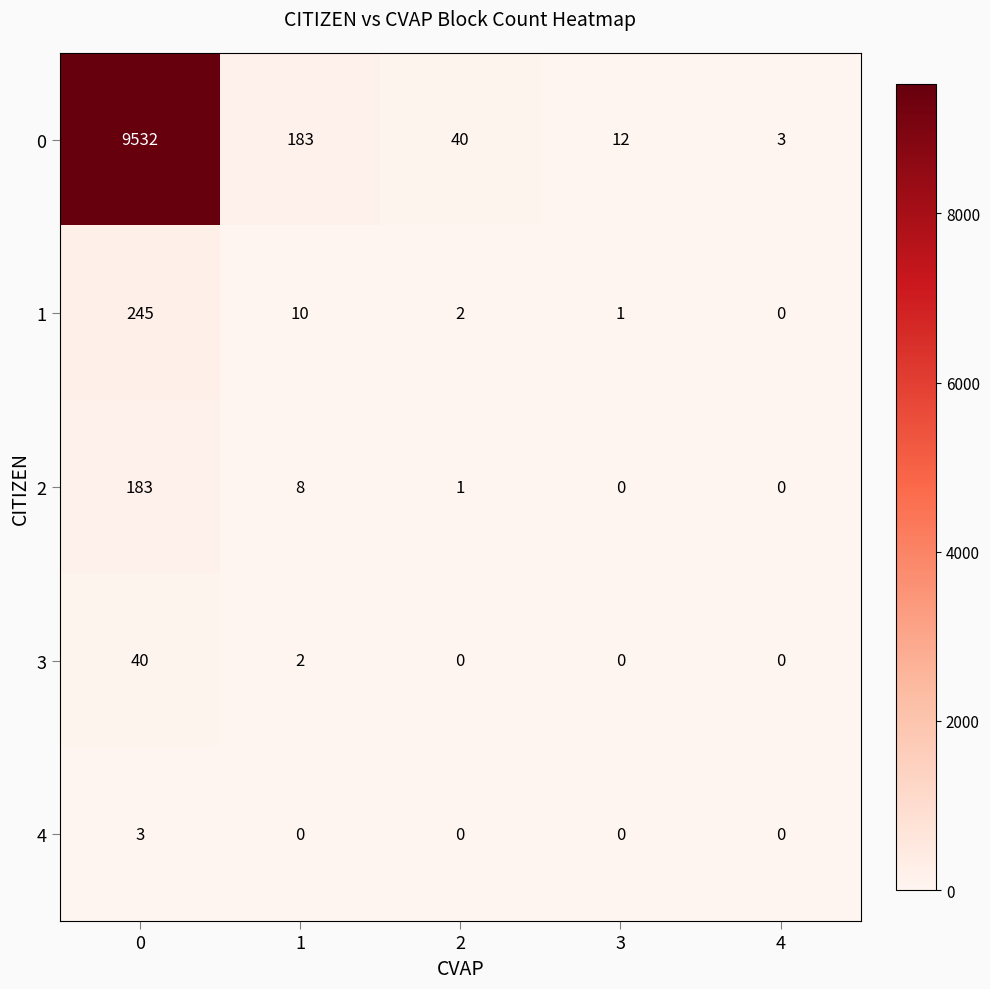

What is the average value of the 2 series?

38